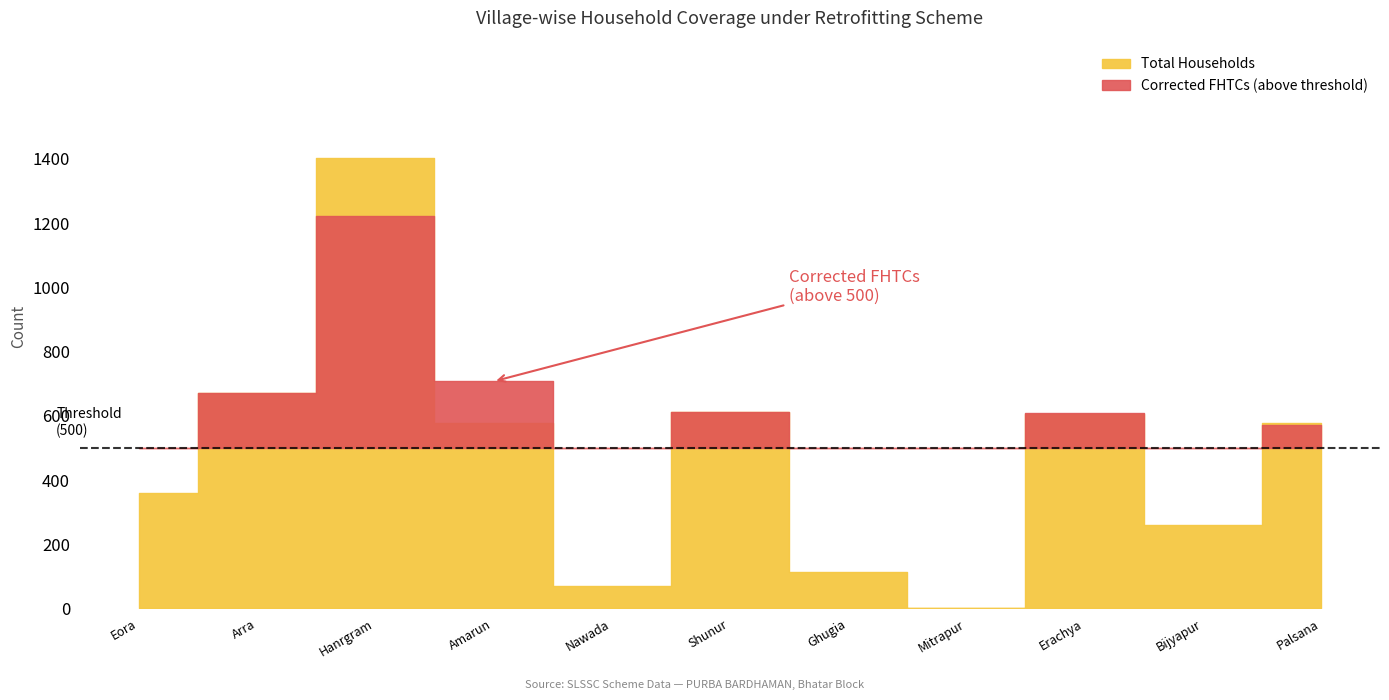

What is the sum of all Total Households values?

5253